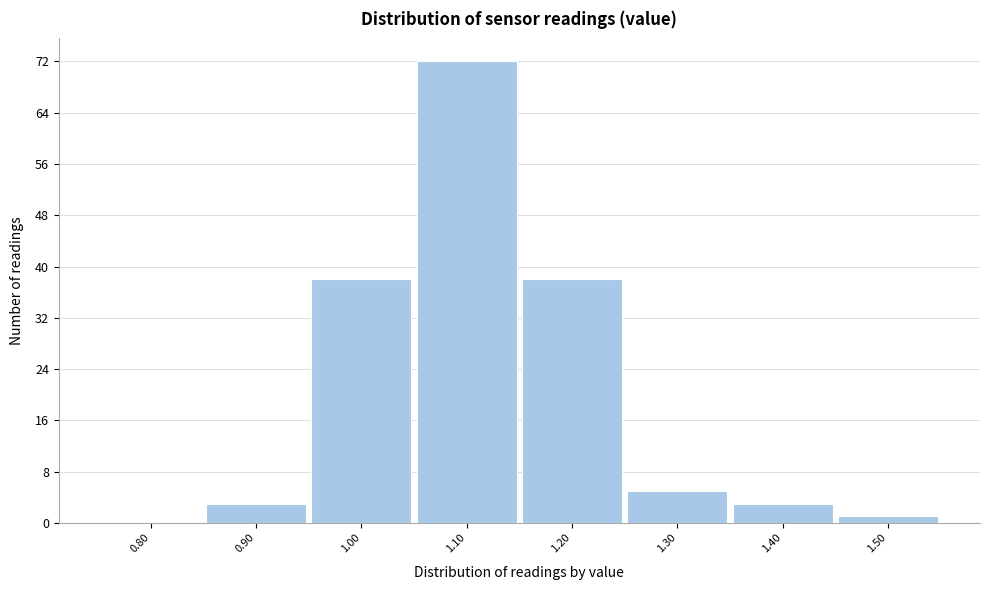

Reading left to right, list all the values displayed in this chart.

0.80=0	0.90=3	1.00=38	1.10=72	1.20=38	1.30=5	1.40=3	1.50=1